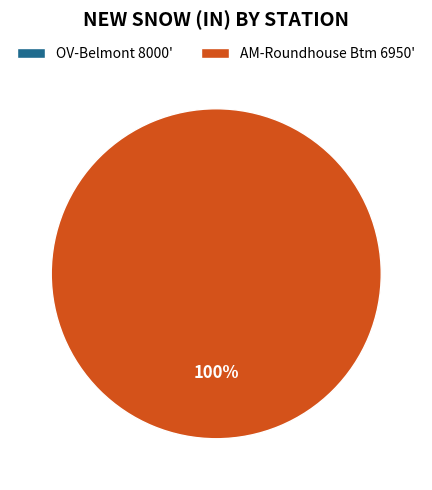

To the nearest percent, what is the difference between the AM-Roundhouse Btm 6950' and OV-Belmont 8000' slice percentages?

100%